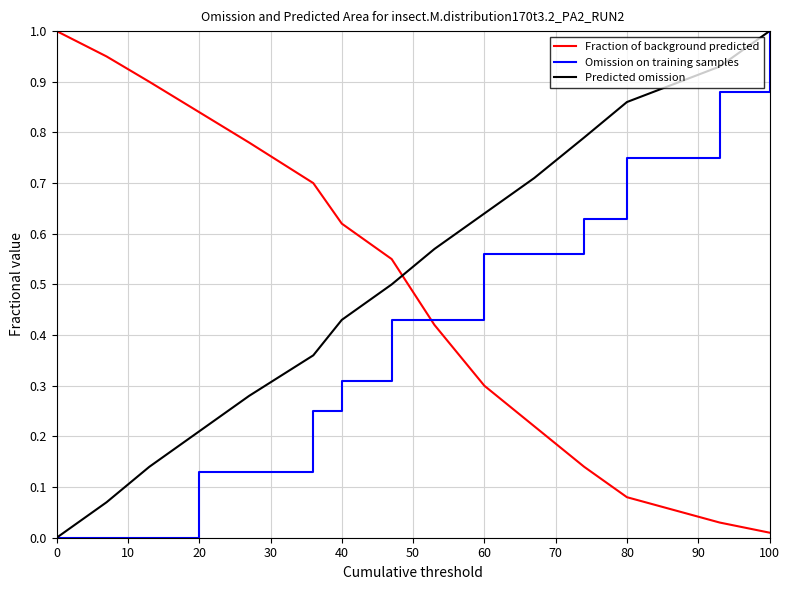

How many times do Fraction of background predicted and Predicted omission cross each other?

1